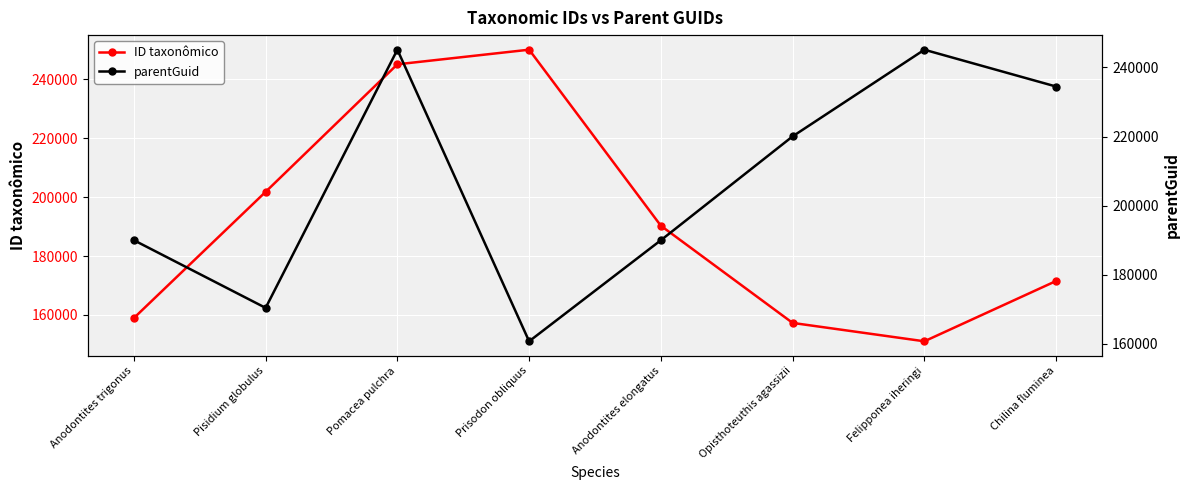

What are all the series names shown in the legend?

ID taxonômico, parentGuid